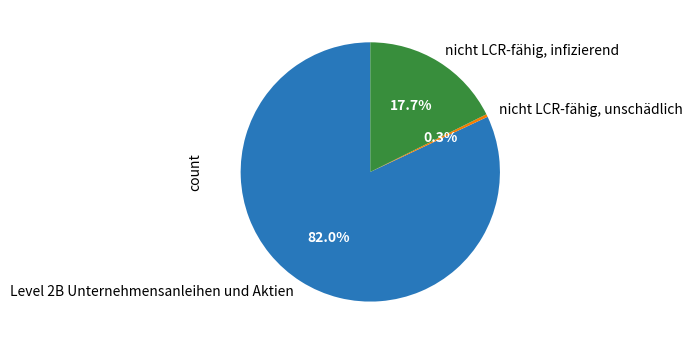

Which category has the smallest portion of the pie?

nicht LCR-fähig, unschädlich